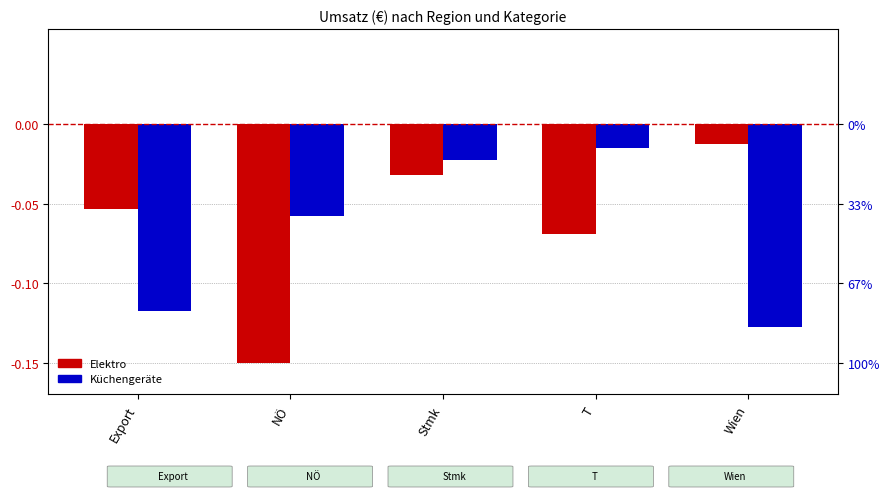

What is the difference between the highest and lowest values at Wien?

0.1